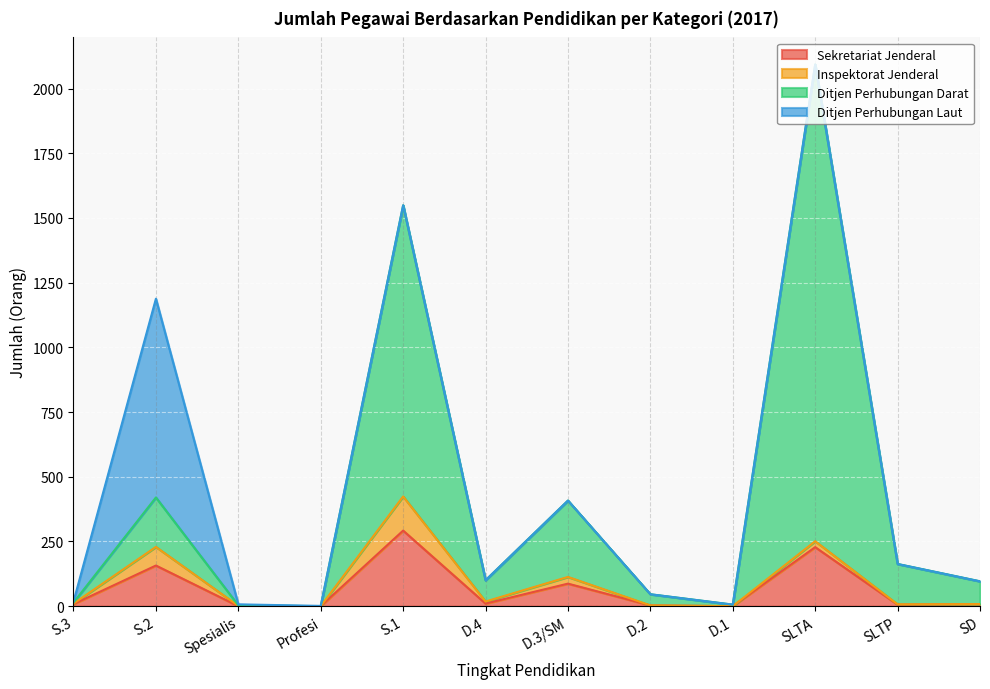

At which category is the sum across all series the highest?

SLTA